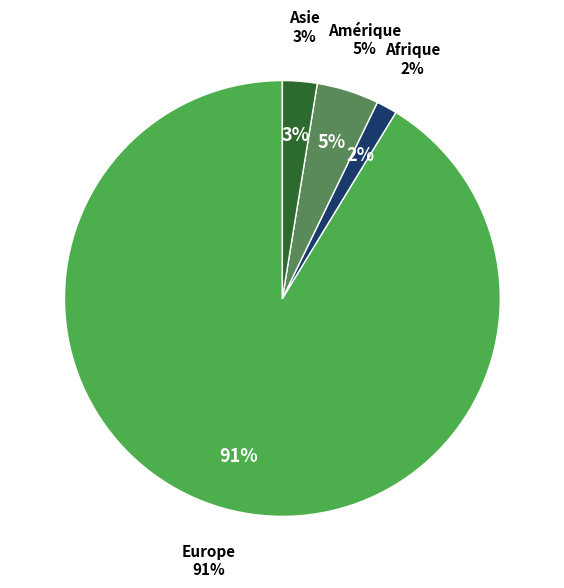

Between Asie and Afrique, which is larger?

Asie